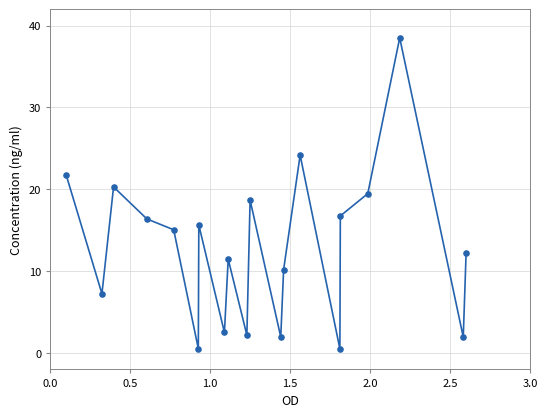

What is the range of X values (max minus min)?

2.5